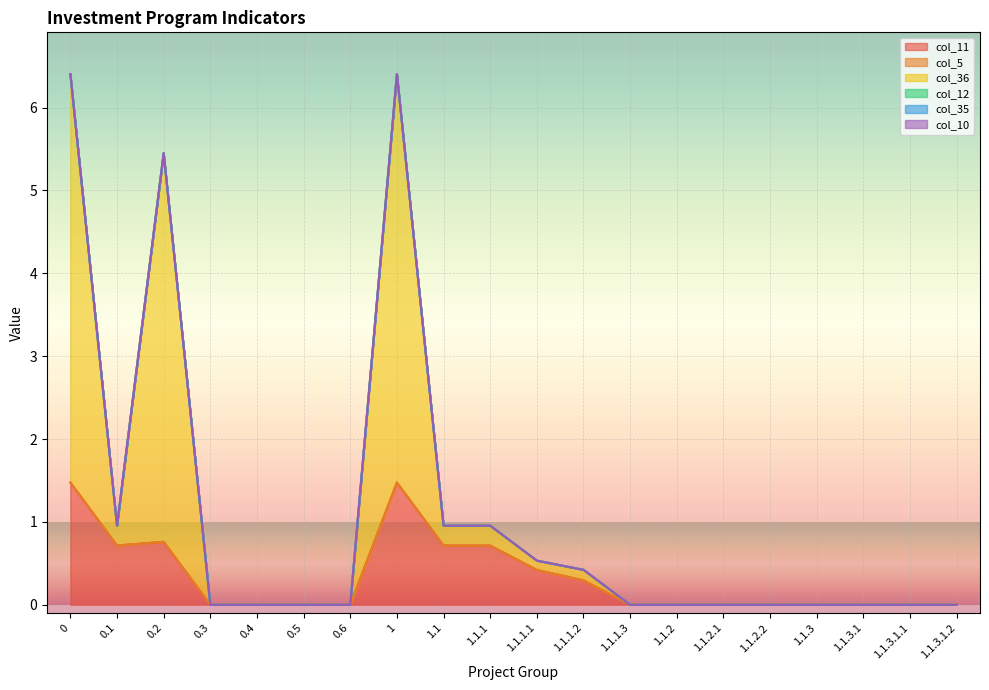

At which label does col_11 reach its minimum?

0.3